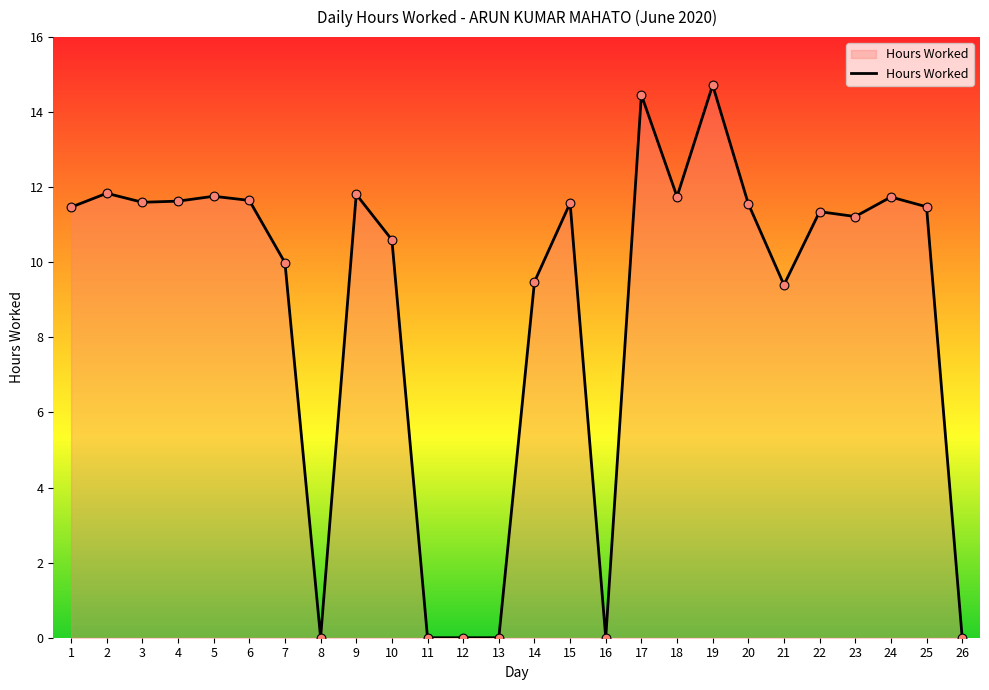

Which has a higher value, 9 or 11?

9